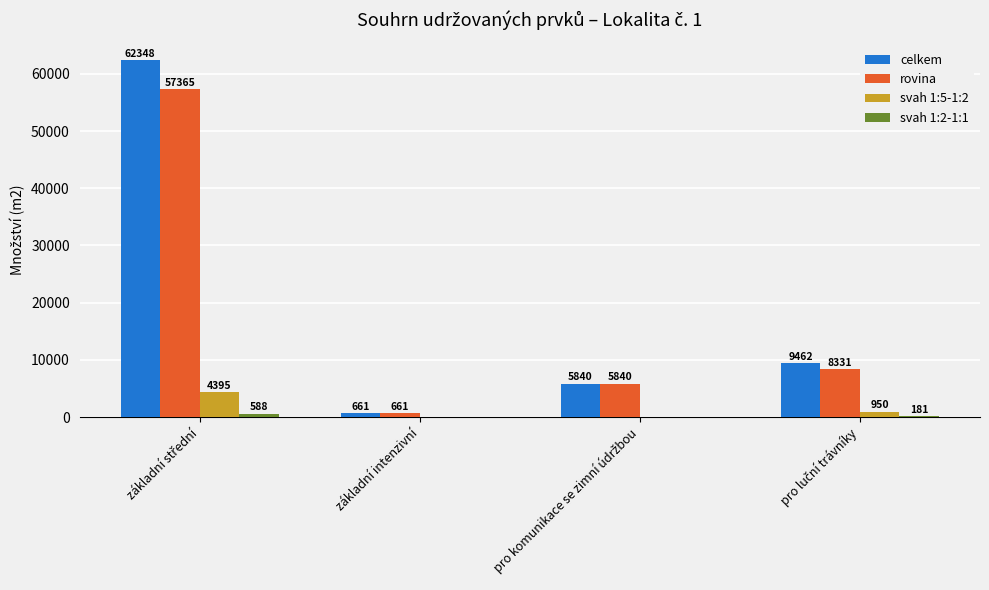

Are the bars horizontal?

No